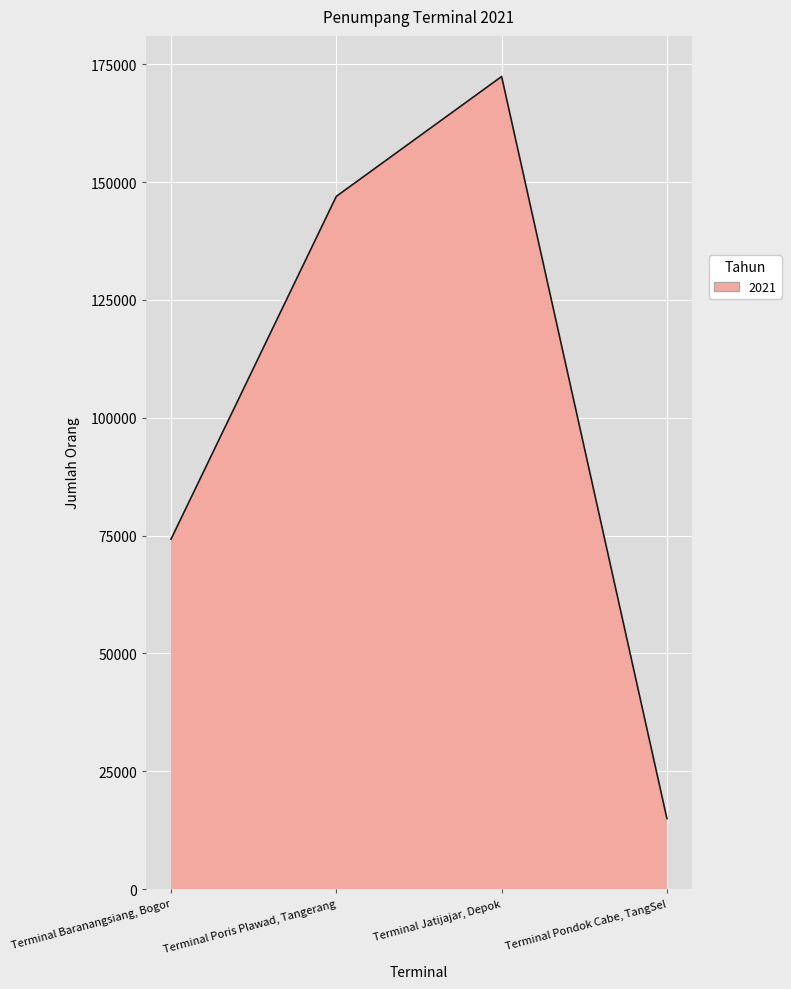

The value at Terminal Pondok Cabe, TangSel is 8255. True or false?

False